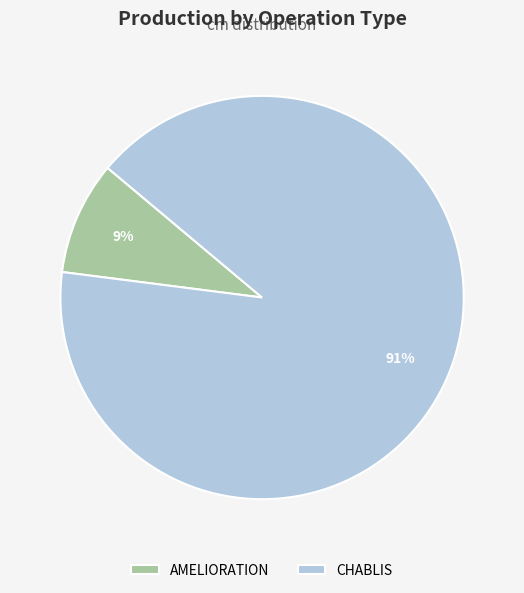

Is there any slice that represents more than half of the pie?

Yes